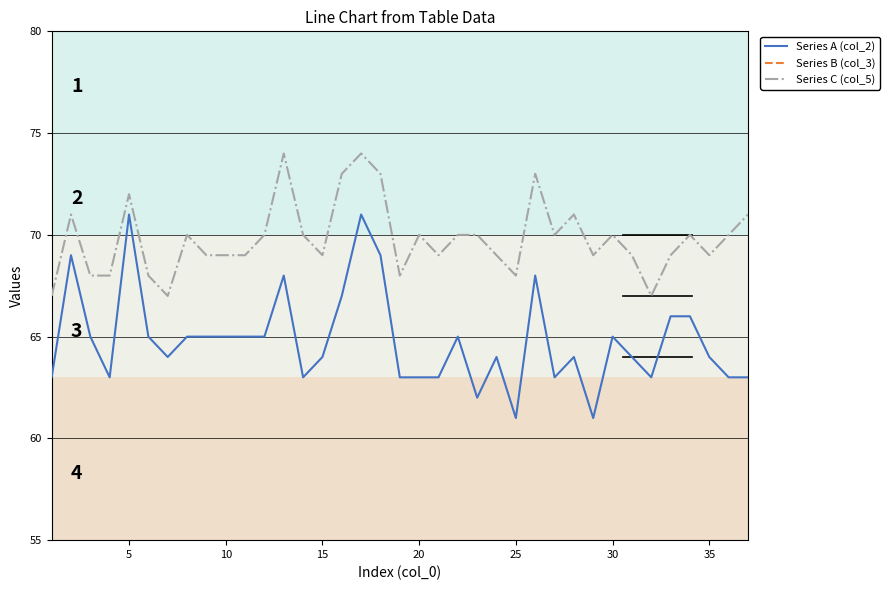

The value of Series A (col_2) at 25 is 82. True or false?

False